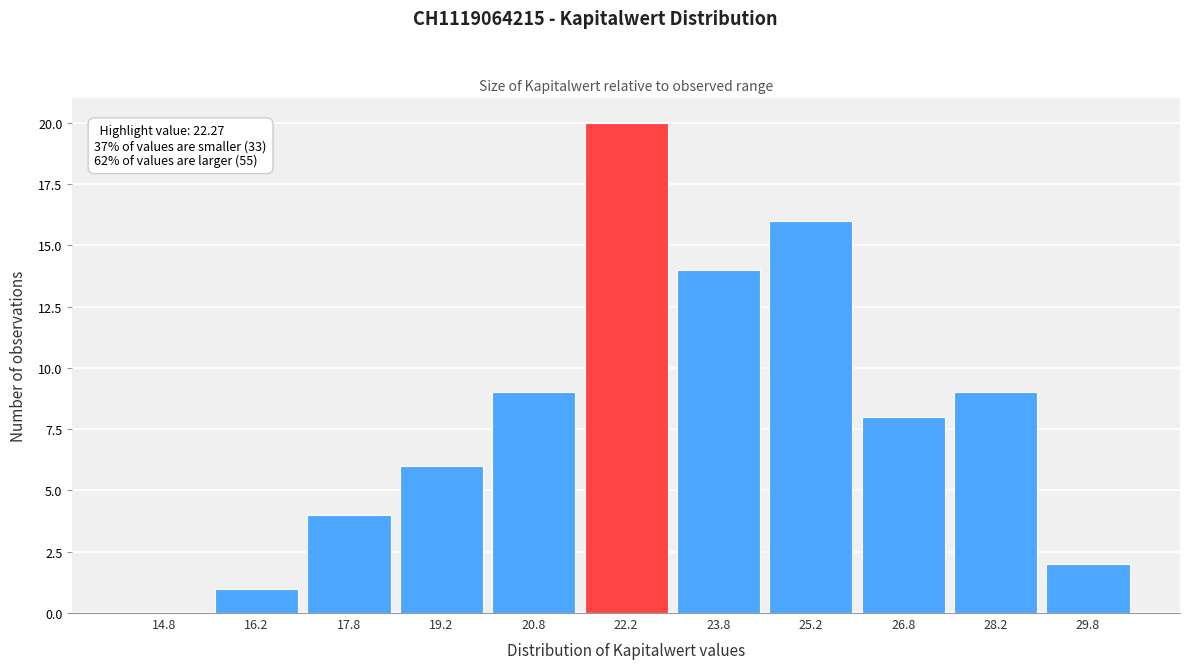

Over which range of the x-axis is the bar tallest?

21.5 to 23.0